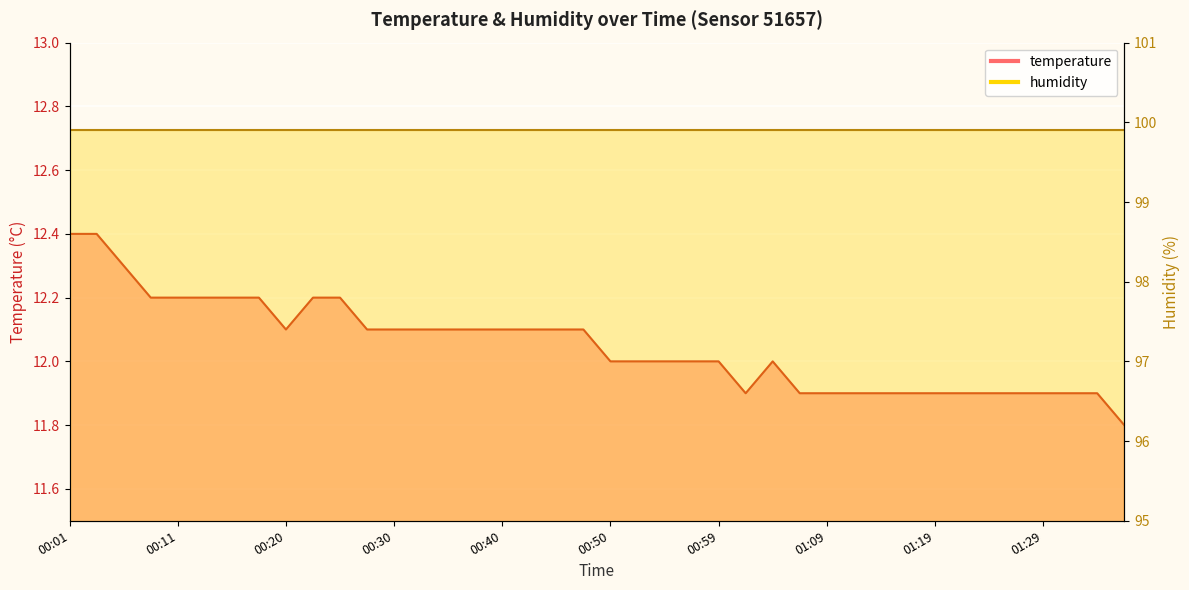

At which category does the data reach its first local peak?

01:04